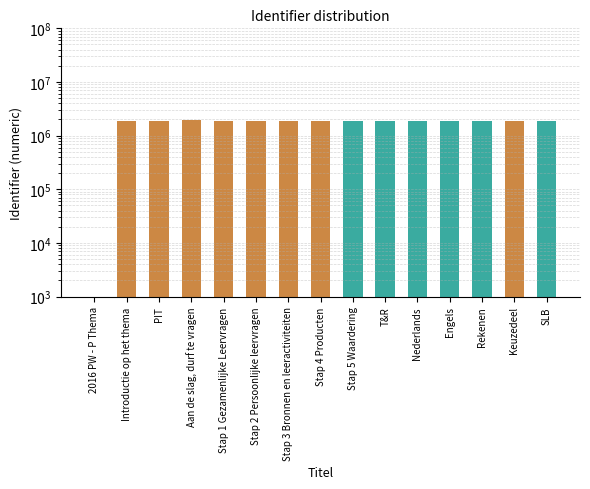

How many series are shown in this chart?

1